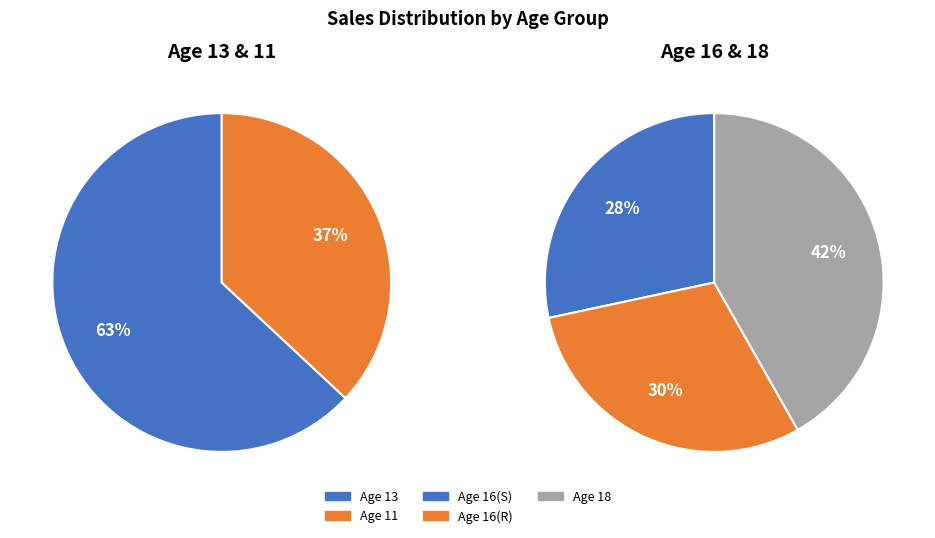

Does 18 represent more than half of the total?

No